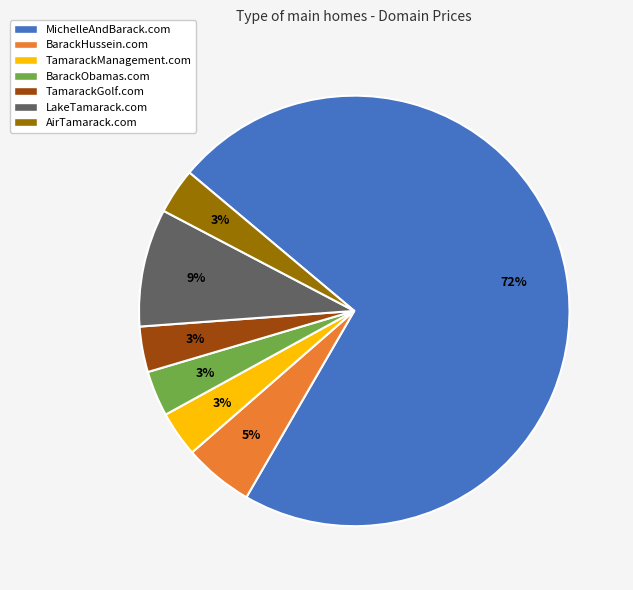

How many slices are in this pie chart?

7